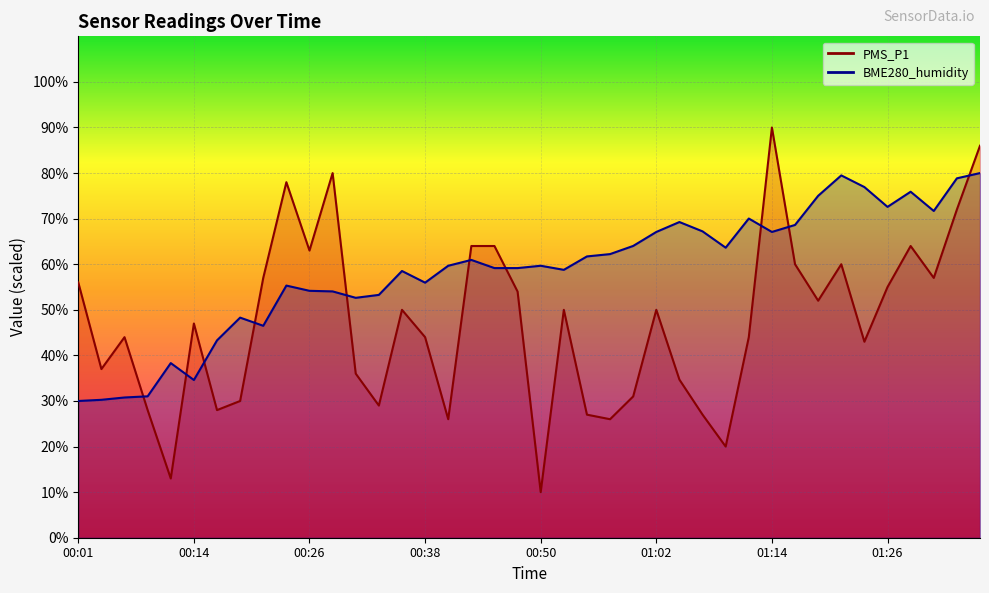

Where do BME280_humidity and PMS_P1 first cross each other?

00:06 and 00:09